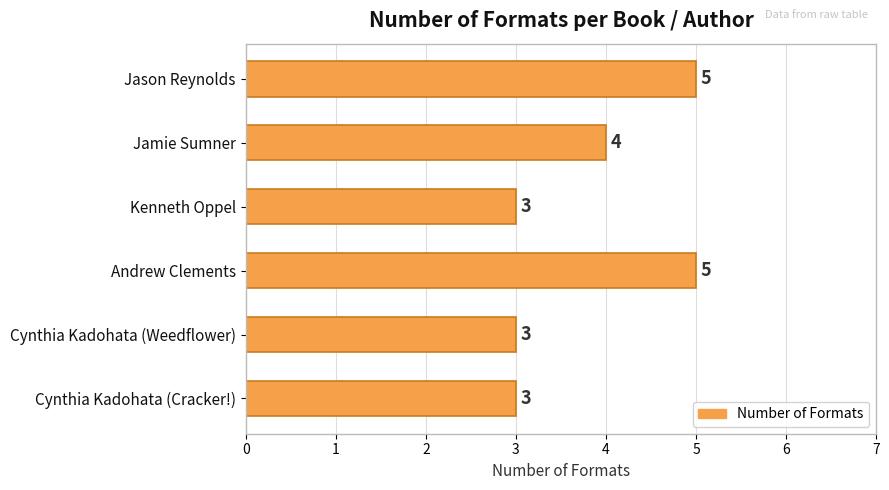

How many data points does each series have?

6